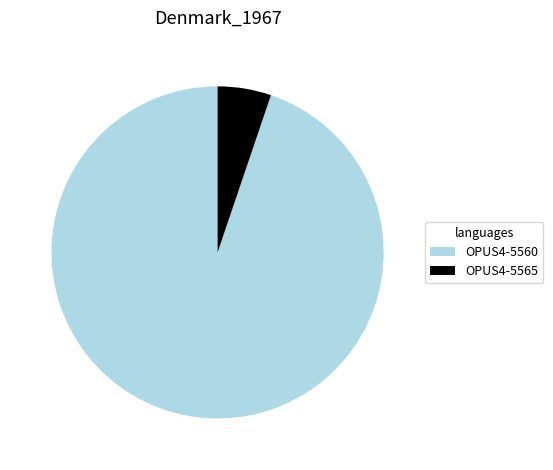

Which category has the biggest portion of the pie?

OPUS4-5560